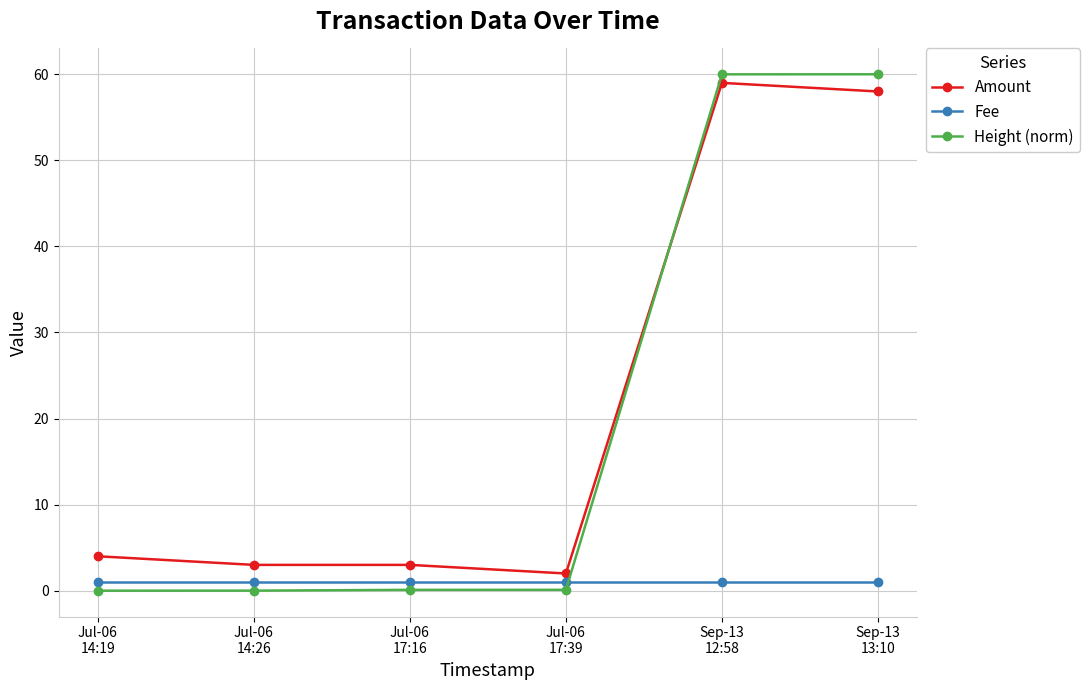

Which series has the largest range (max minus min)?

Height (norm)